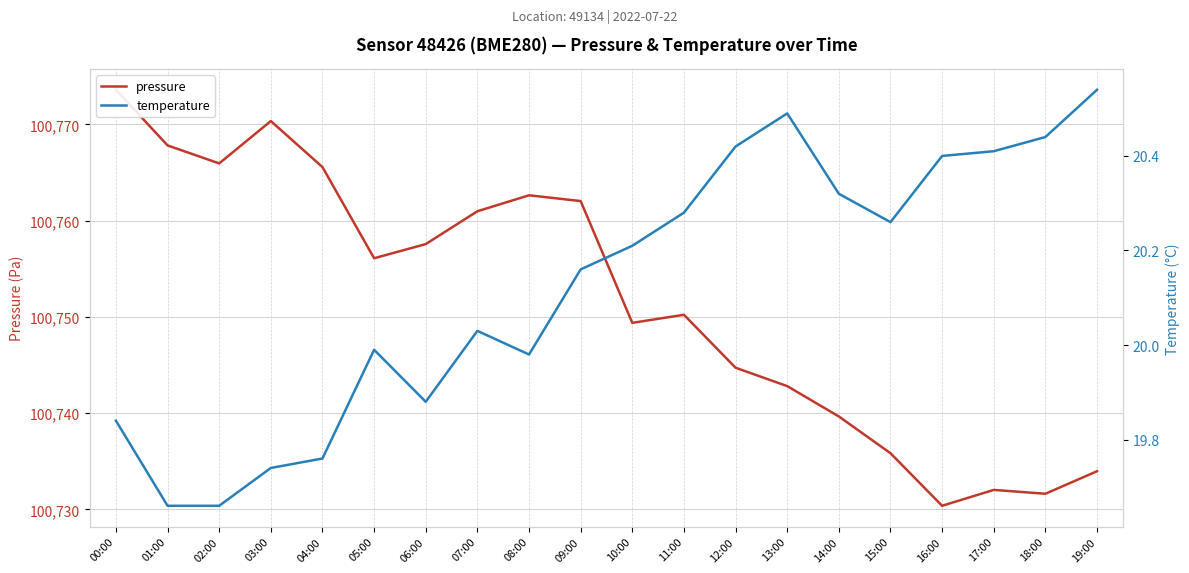

Rank the series at 11:00 from highest to lowest value.

pressure, temperature